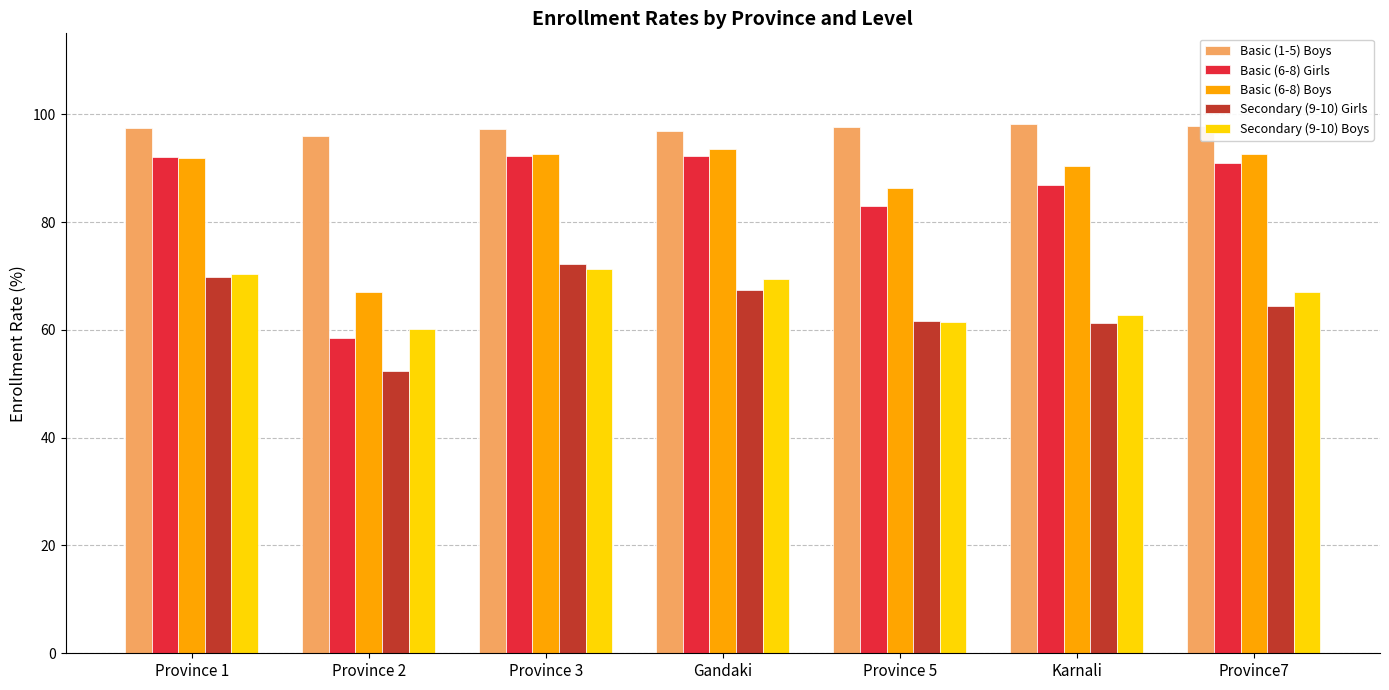

What is the smallest value displayed?

52.4